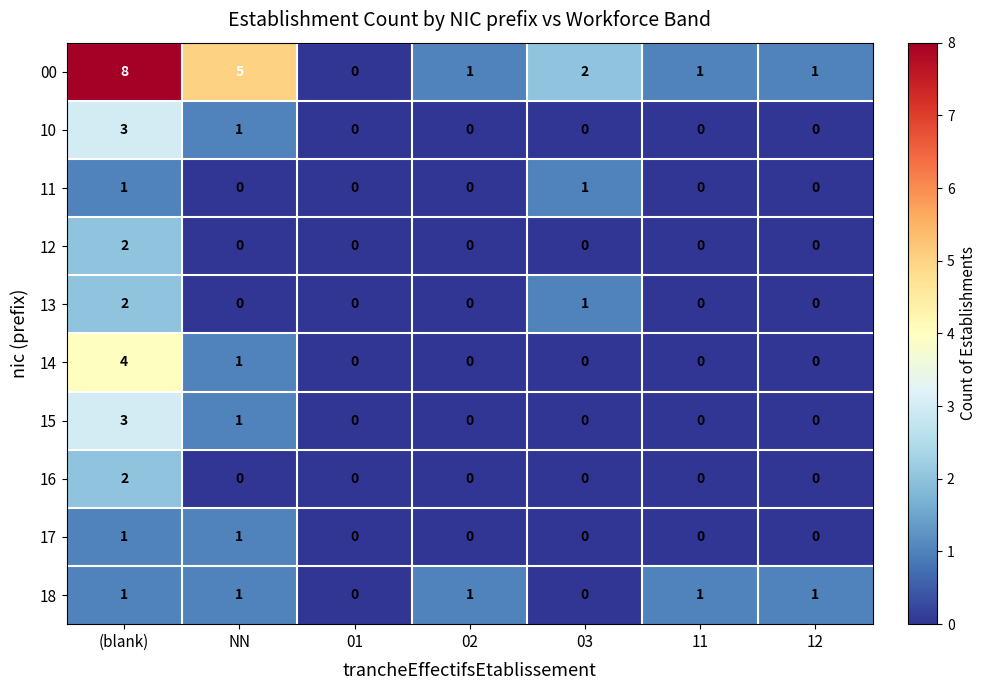

At which category is the sum across all series the highest?

(blank)